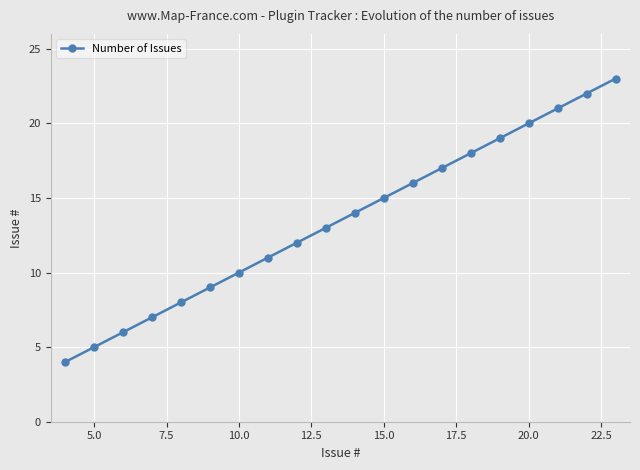

What is the maximum value shown in the chart?

23